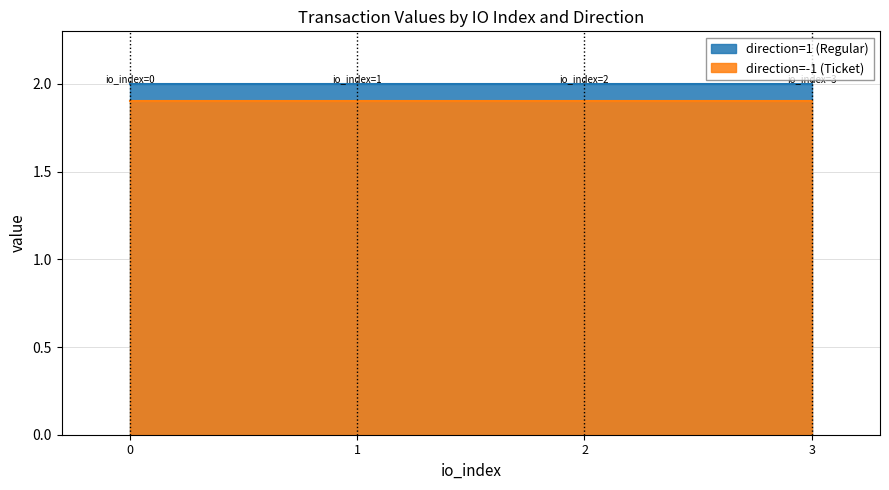

What are all the series names shown in the legend?

direction_-1, direction_1